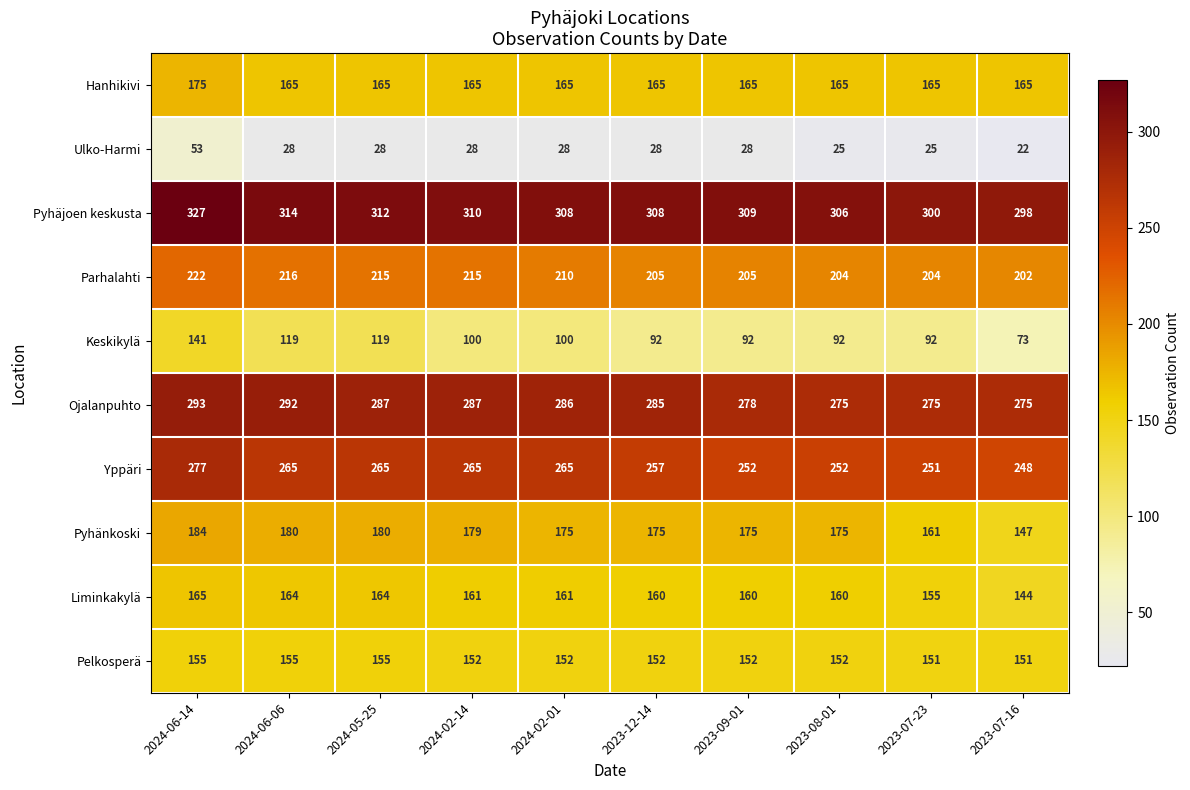

Which series has the largest range (max minus min)?

Keskikylä